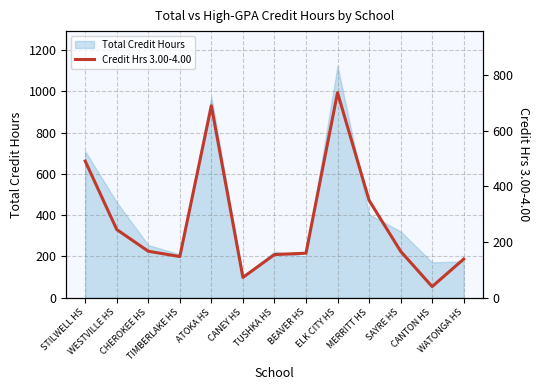

What position from the right is BEAVER HS?

6